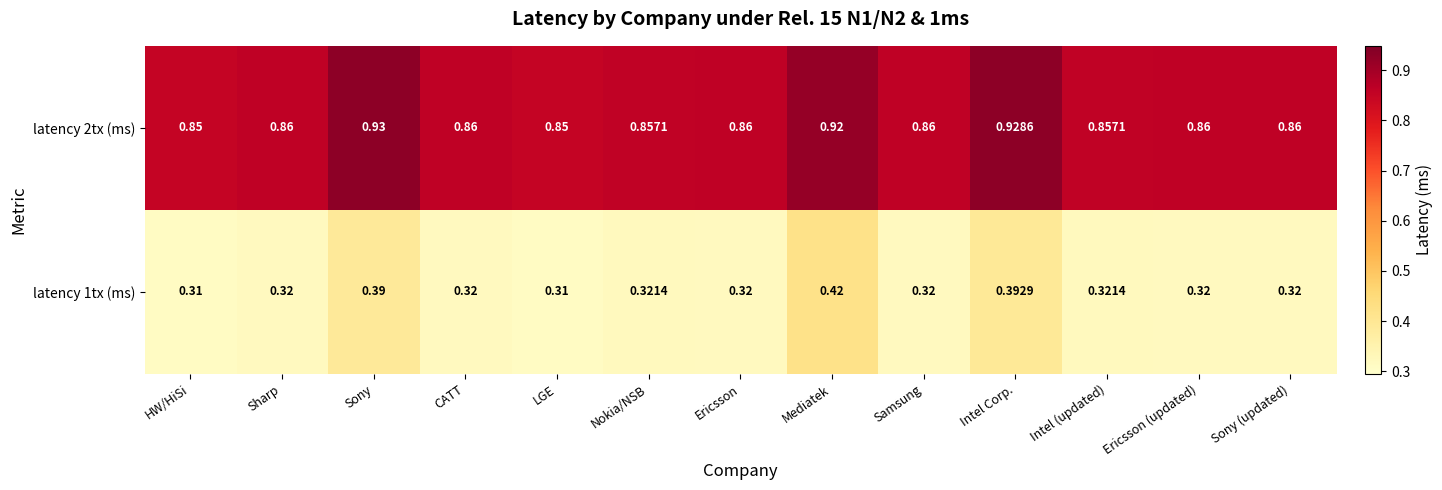

Which category has the highest value across all series?

Sony